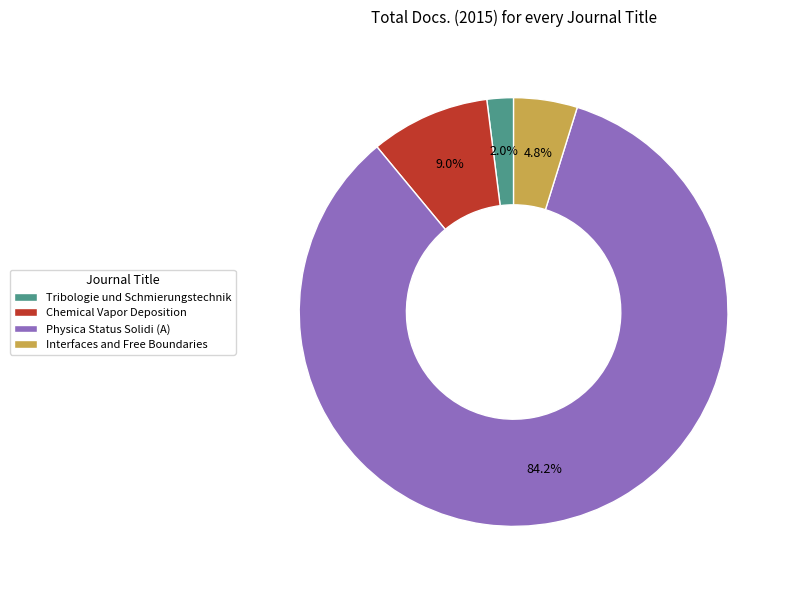

Rank the categories by value from highest to lowest.

Physica Status Solidi (A), Chemical Vapor Deposition, Interfaces and Free Boundaries, Tribologie und Schmierungstechnik